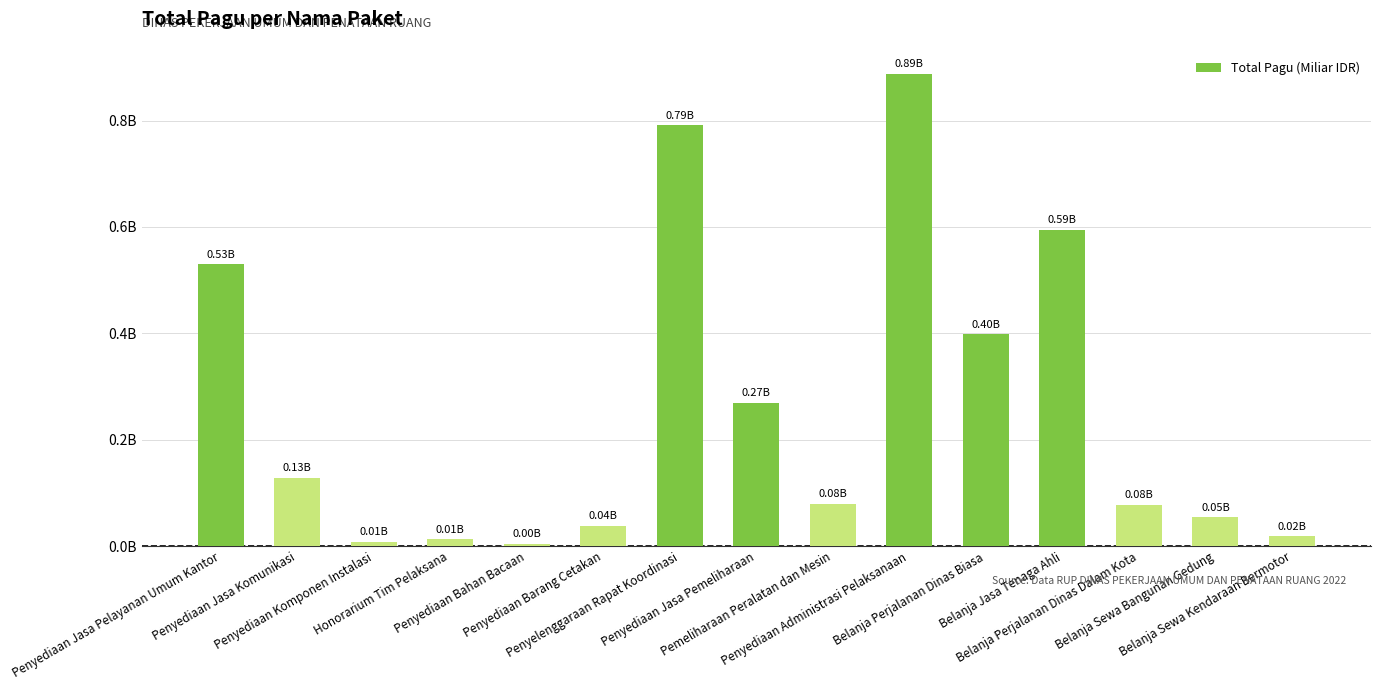

What is the average value?

0.3